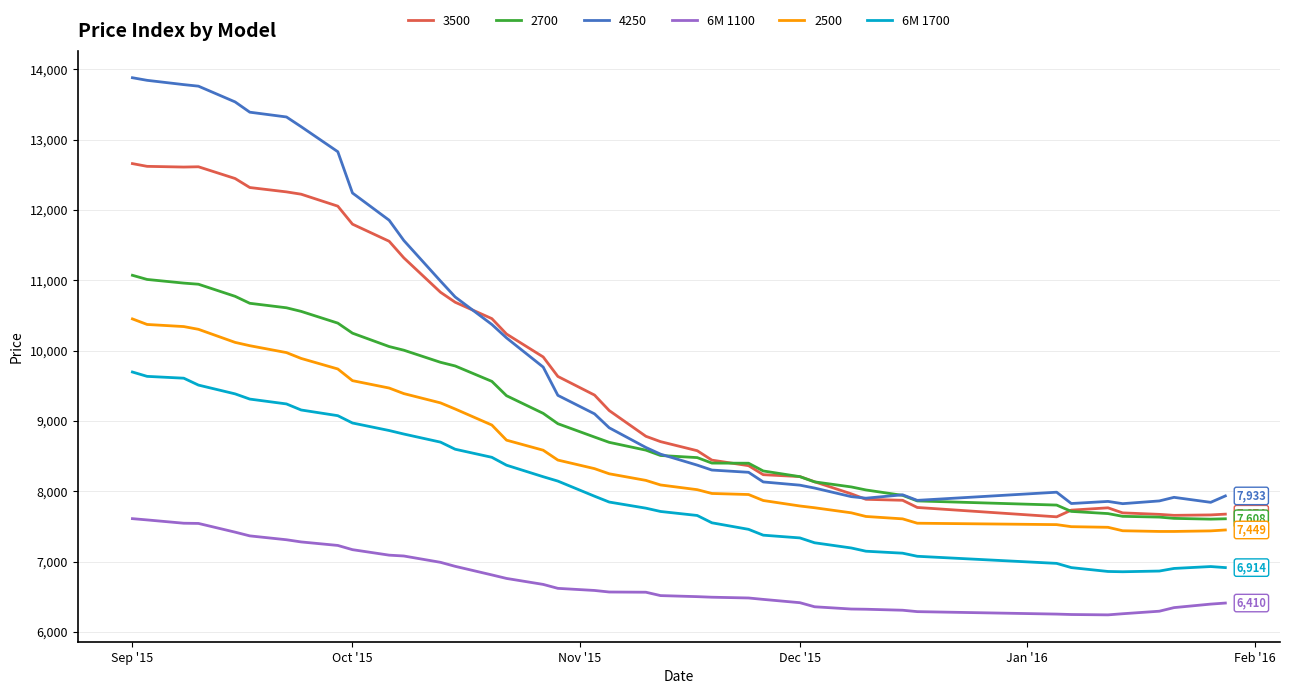

List the series in order of their peak value, lowest first.

6M 1100, 6M 1700, 2500, 2700, 3500, 4250